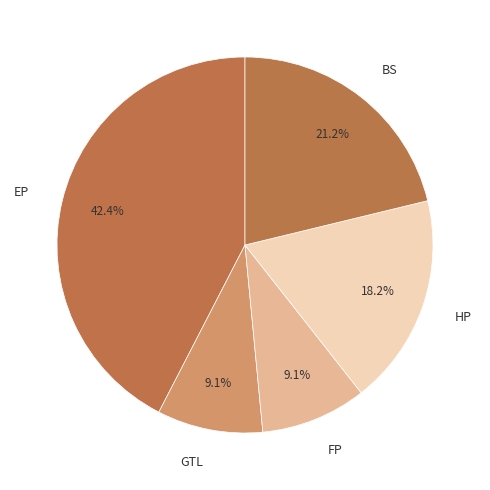

To the nearest percent, what is the average slice percentage?

20%